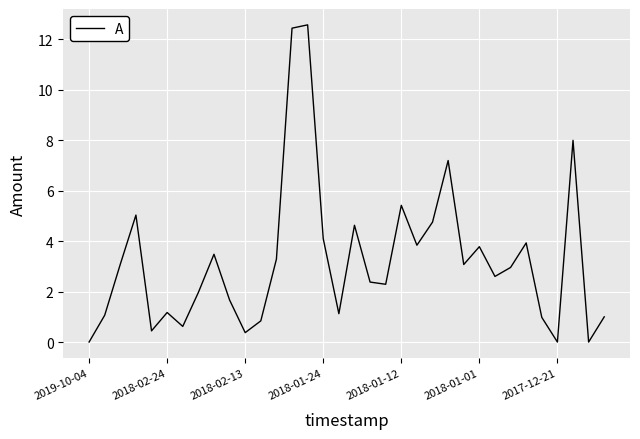

What is the greatest value displayed?

12.6